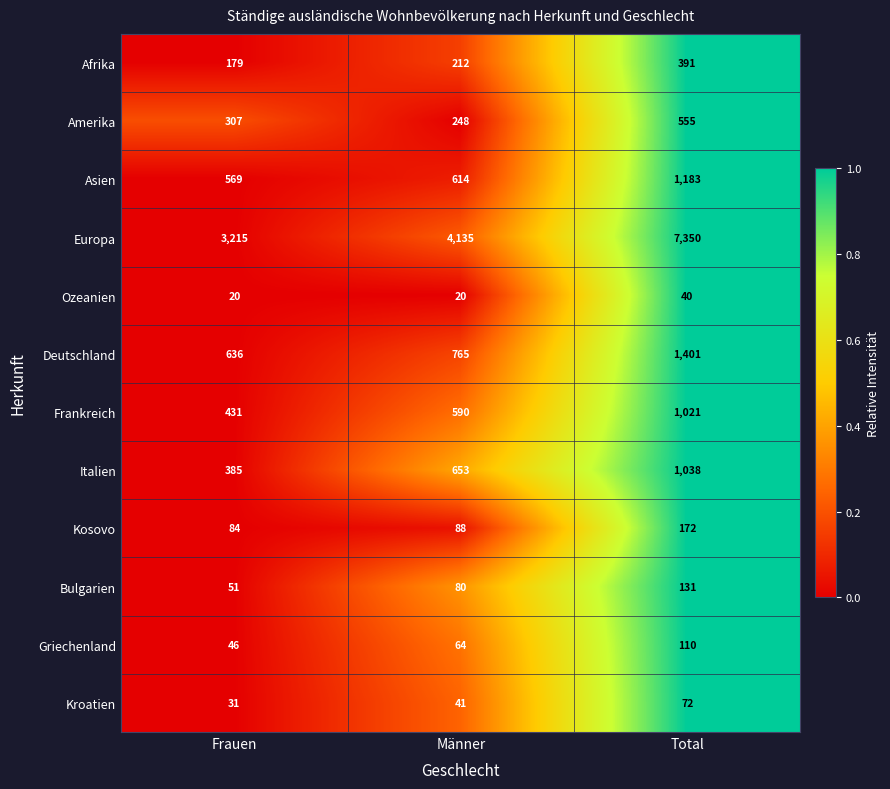

The value of Bulgarien at Total is 65. True or false?

False